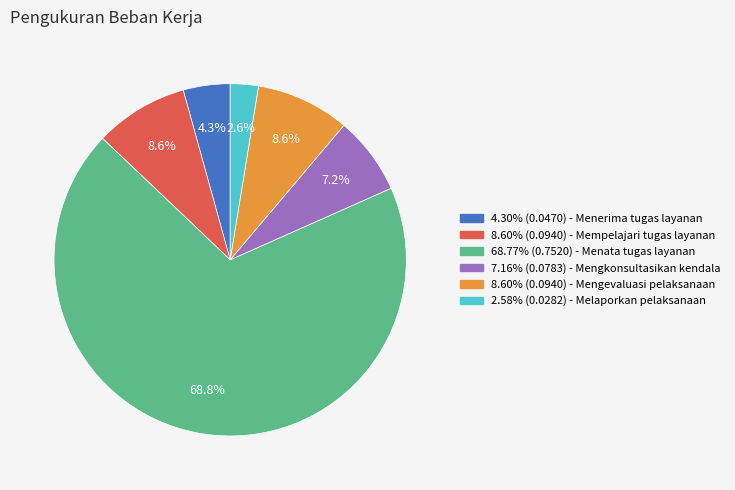

Does any single category account for the majority?

Yes